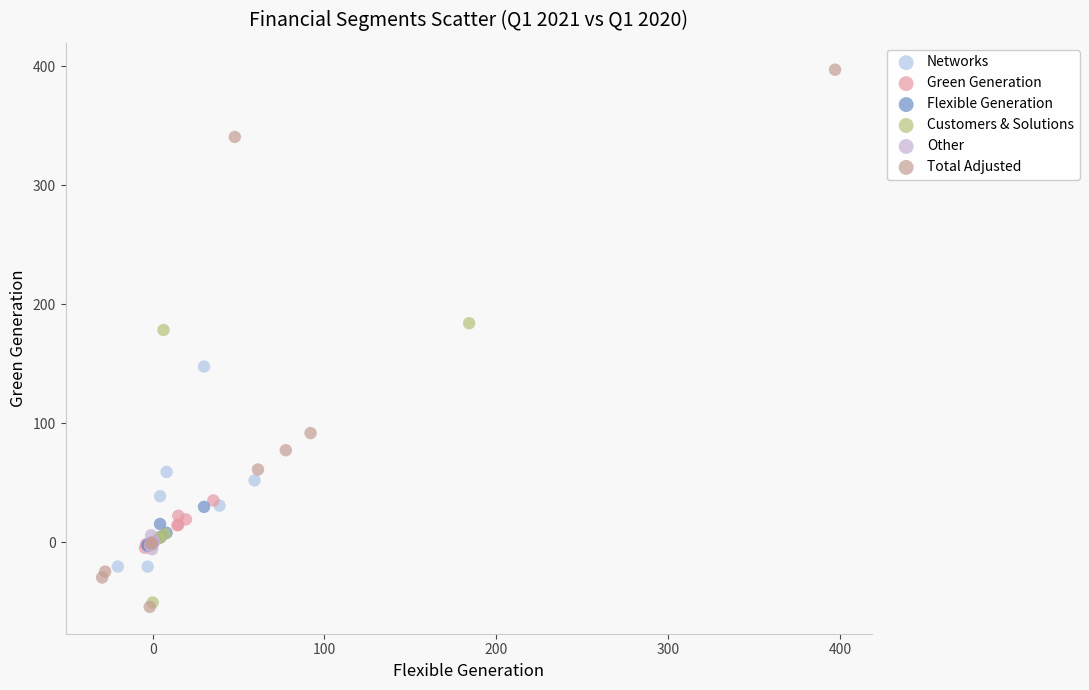

Which series contains the highest Y value?

Total Adjusted